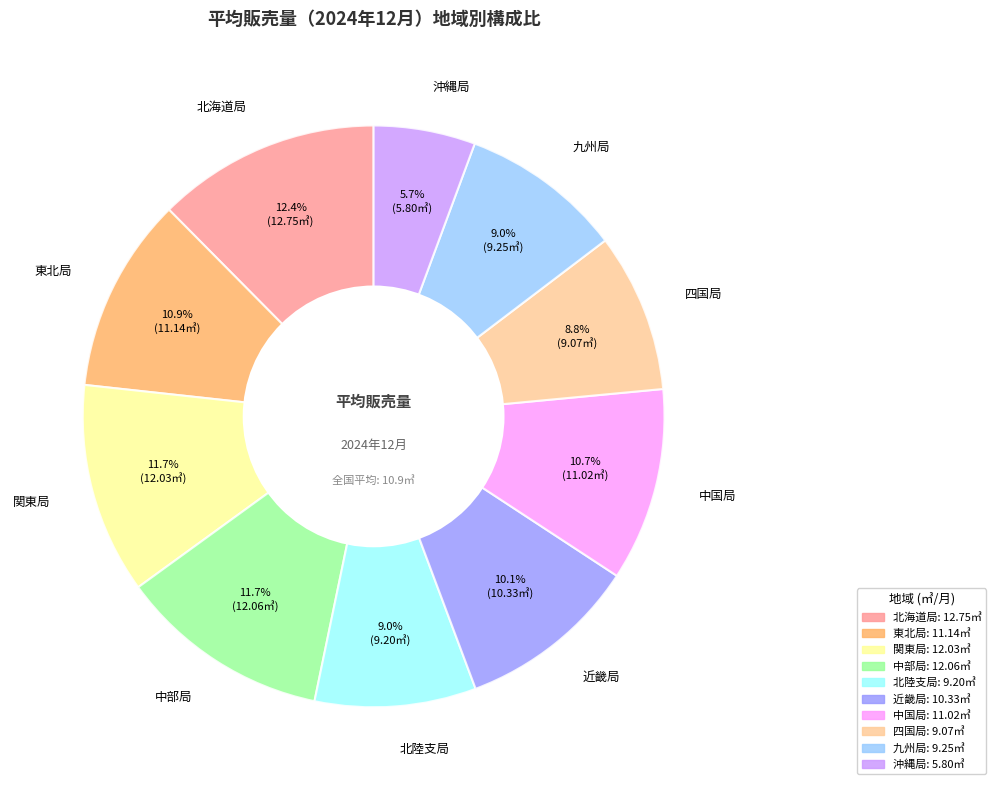

Is 関東局 the majority of the pie?

No